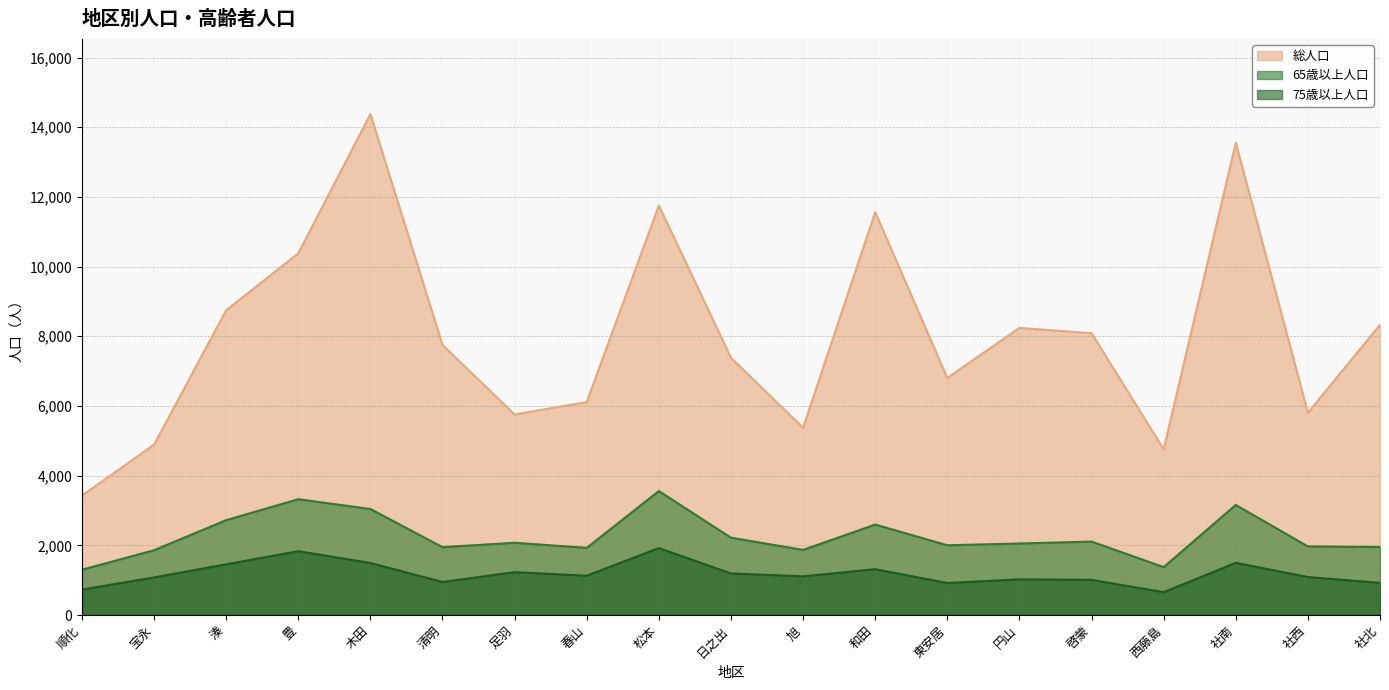

At which label does 75歳以上人口 reach its minimum?

西藤島